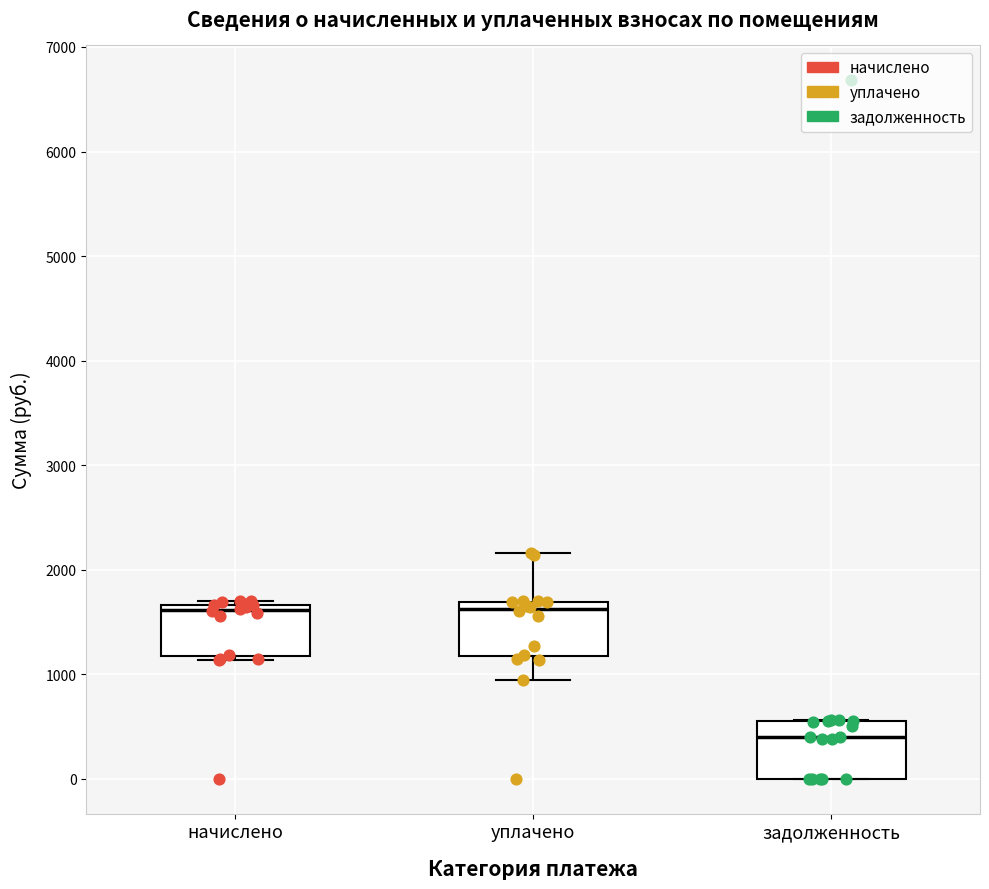

Reading left to right, read every box against the y-axis: the position of its median line, the range the box covers, and the ends of its whiskers. The values are not printed on the chart, so give them approximately, as read against the axis.

начислено: median 1600, box 1200 to 1700, whiskers 1100 to 1700 (just above the box's upper edge)
уплачено: median 1600, box 1200 to 1700, whiskers 900 to 2200
задолженность: median 400, box 0 to 500, whiskers 0 to 600